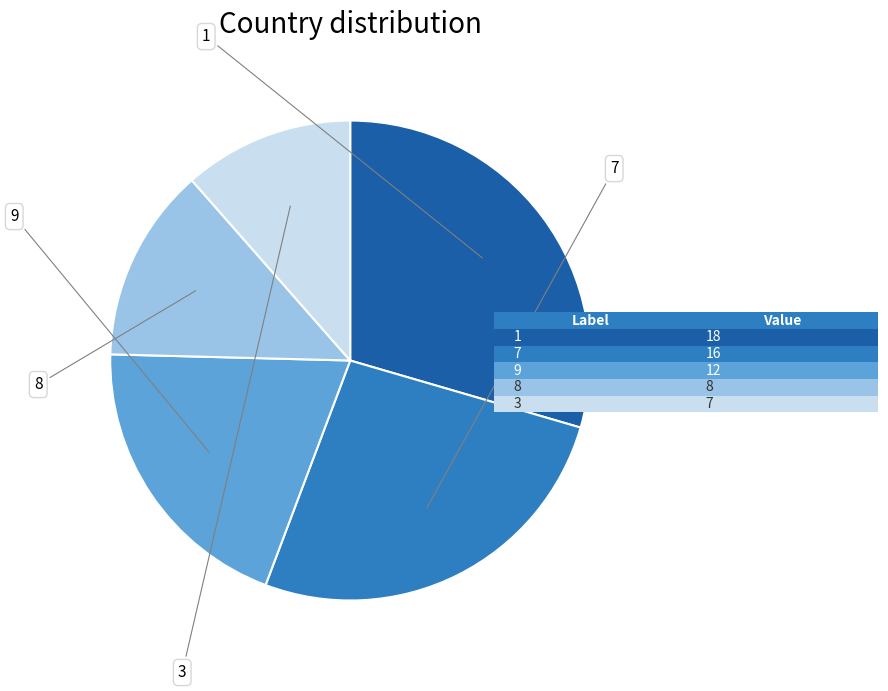

Is there a majority slice in this chart?

No